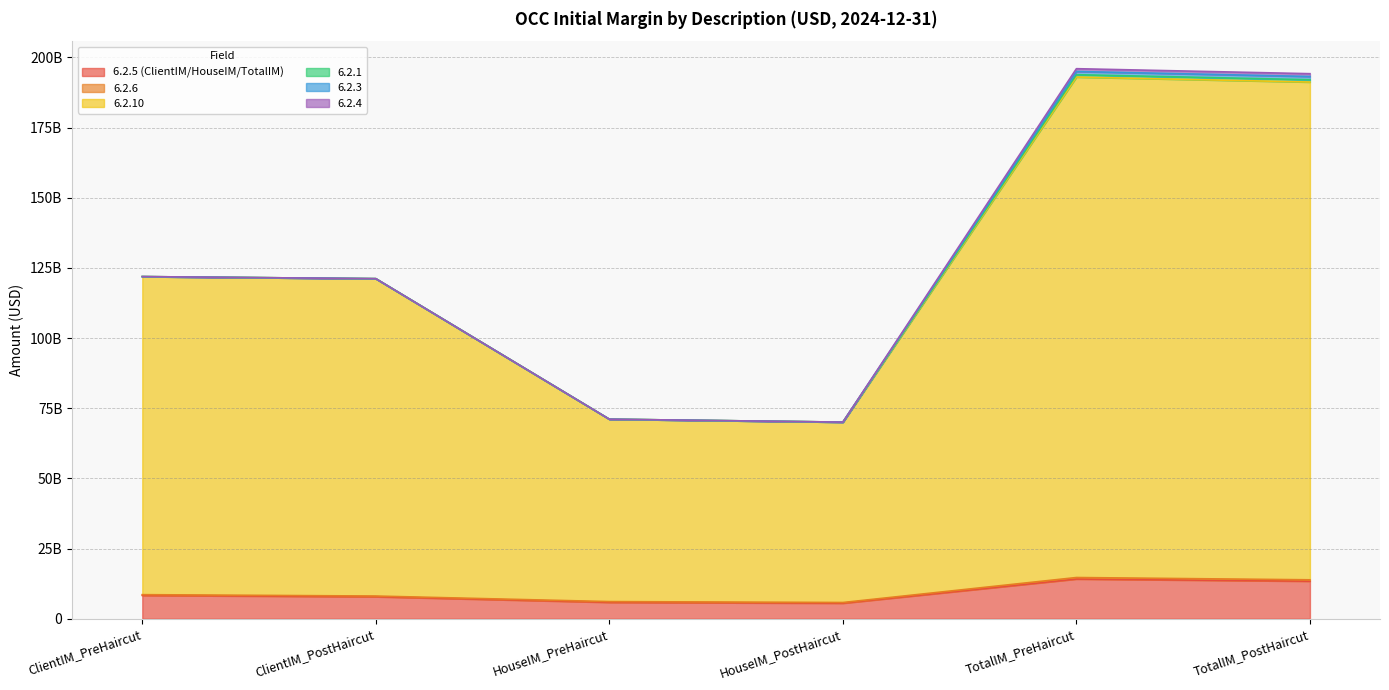

Which series changed the most between ClientIM_PreHaircut and TotalIM_PreHaircut?

6.2.10